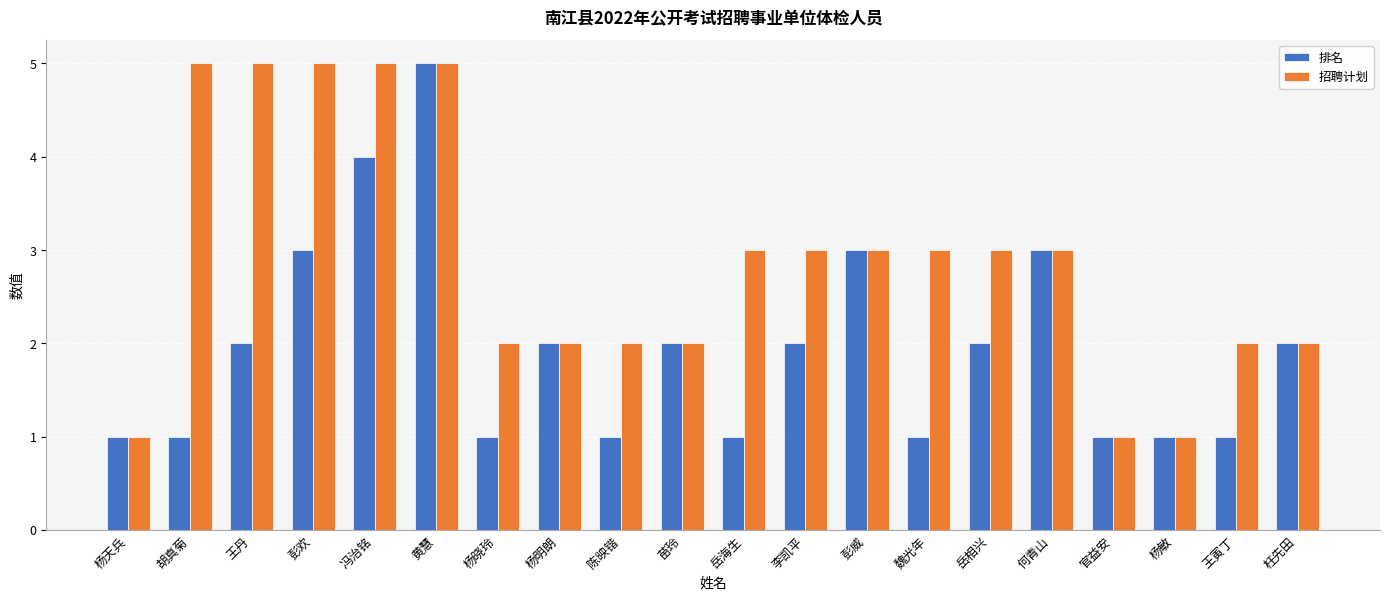

What is the greatest value displayed?

5